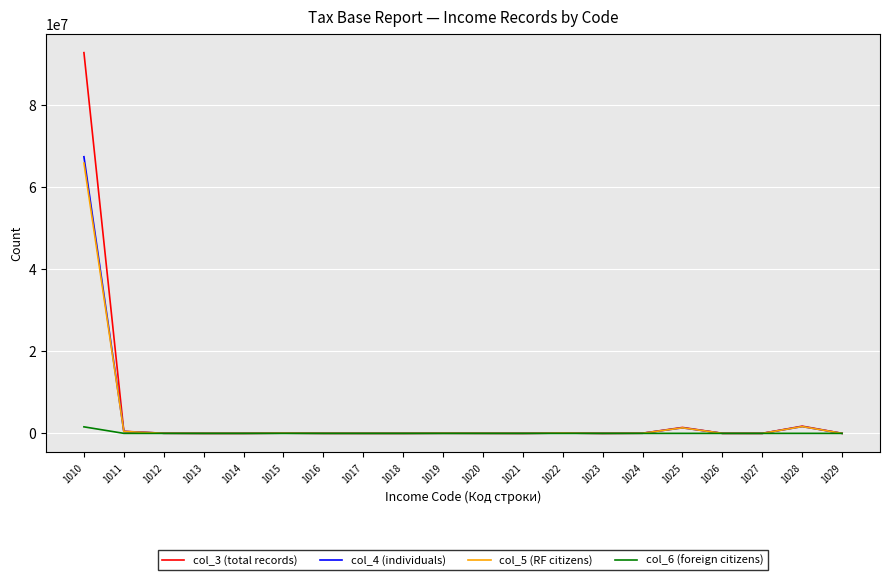

At which category is the sum across all series the highest?

1010